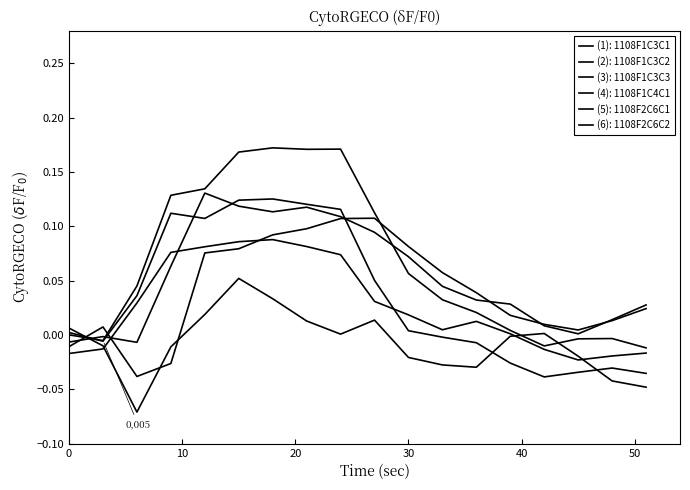

What is the label of the 2nd point from the left?

10